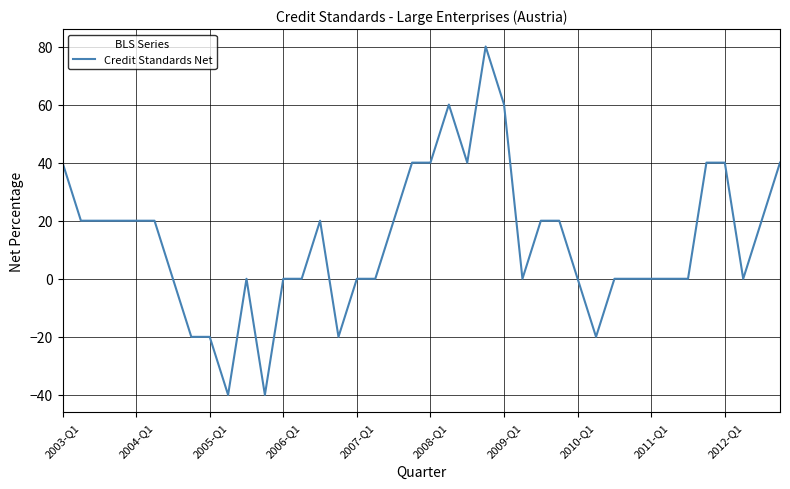

What is the greatest value displayed?

80